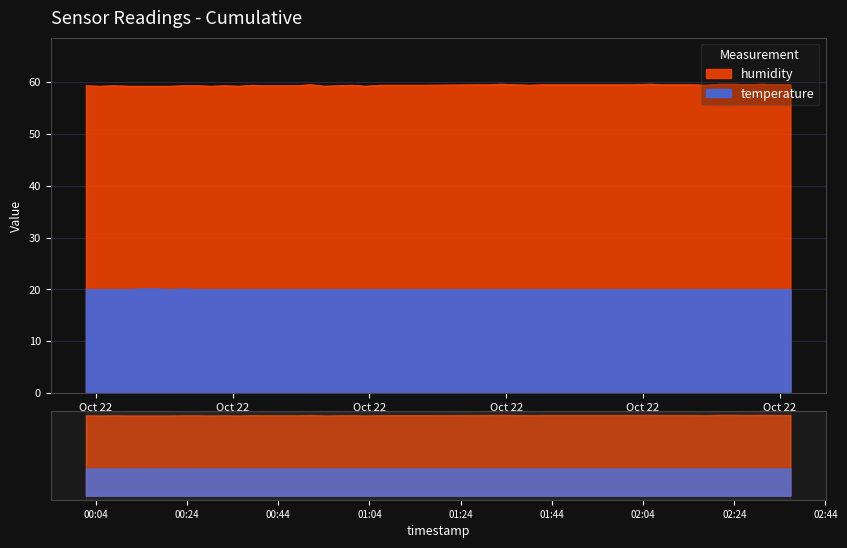

Where is the first local minimum for temperature?

2022-10-22T00:20:11